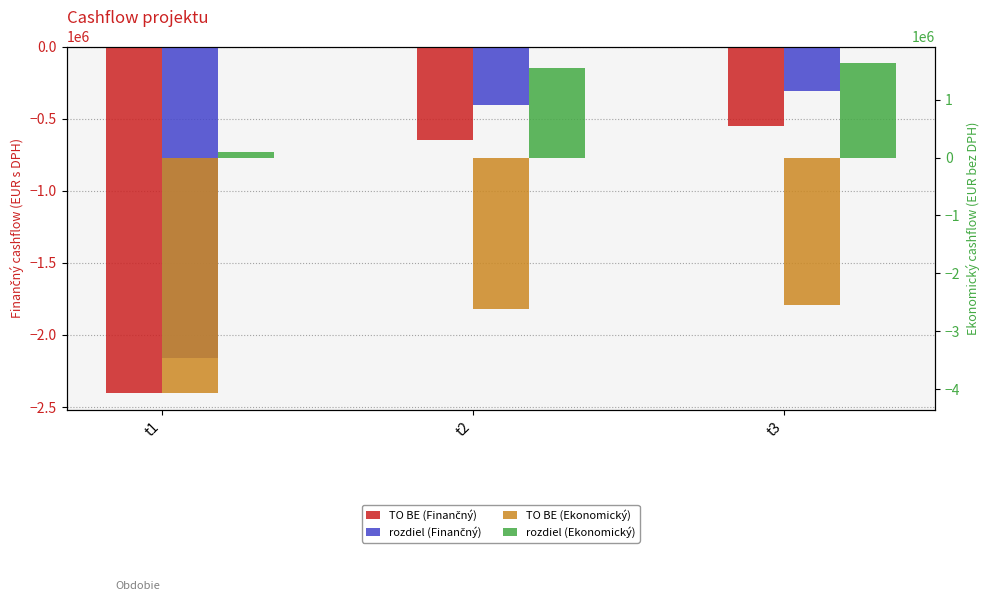

What are all the series names shown in the legend?

TO BE (Finančný), rozdiel (Finančný), TO BE (Ekonomický), rozdiel (Ekonomický)